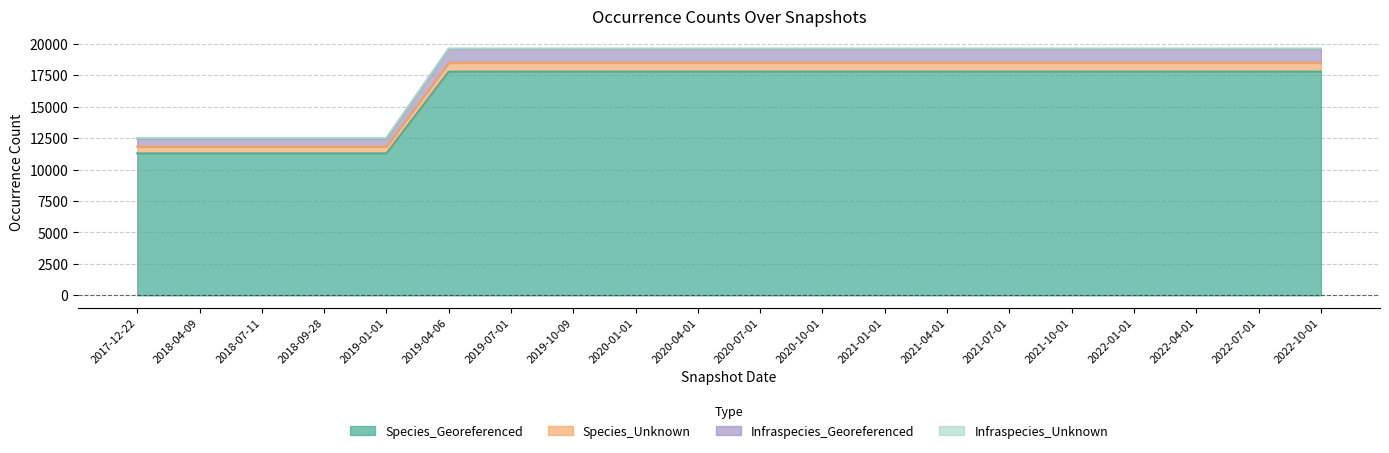

Which category has the highest value in the Species_Unknown series?

2019-04-06